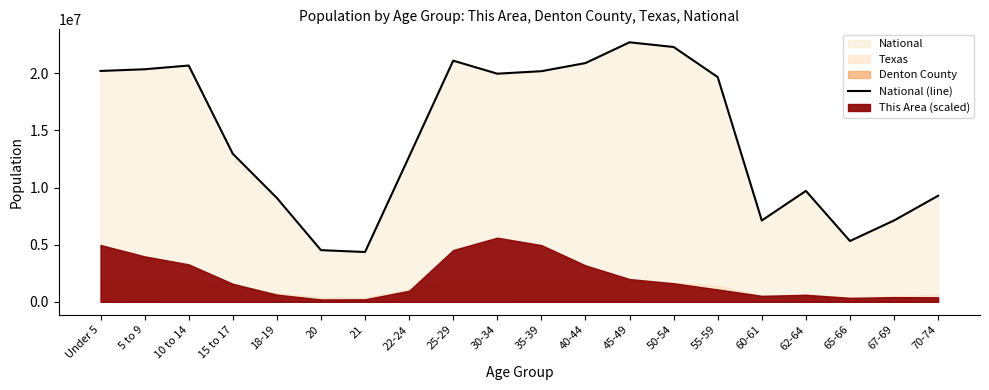

Where is the first local maximum?

10 to 14